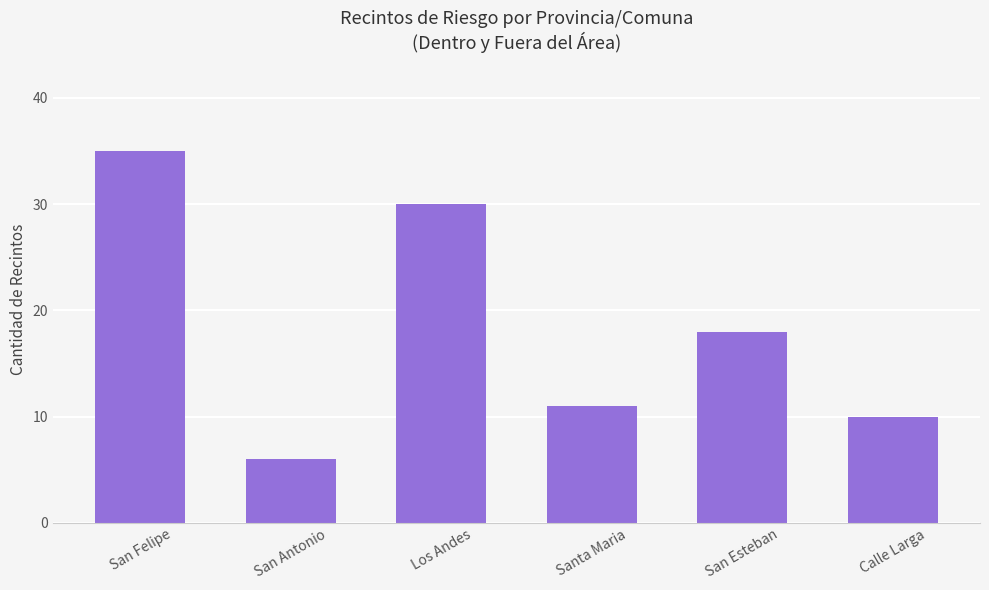

What is the sum of the values at Los Andes and San Felipe?

65